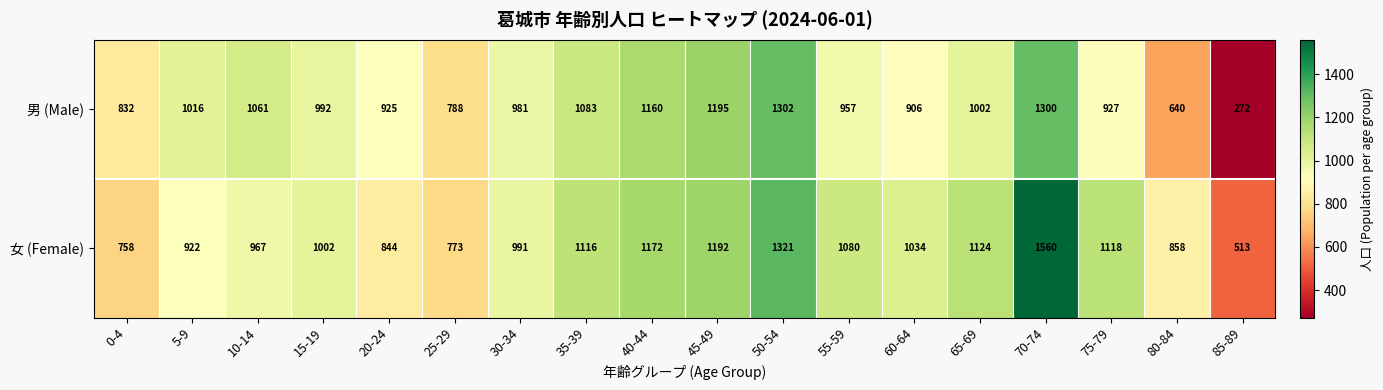

At which label is 女 (Female) closest to 1036?

60-64